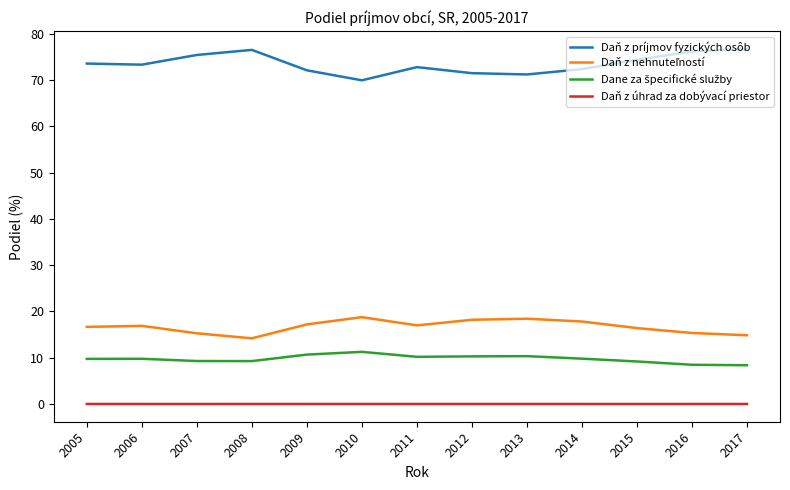

Which series has the largest total across all categories?

Daň z príjmov fyzických osôb